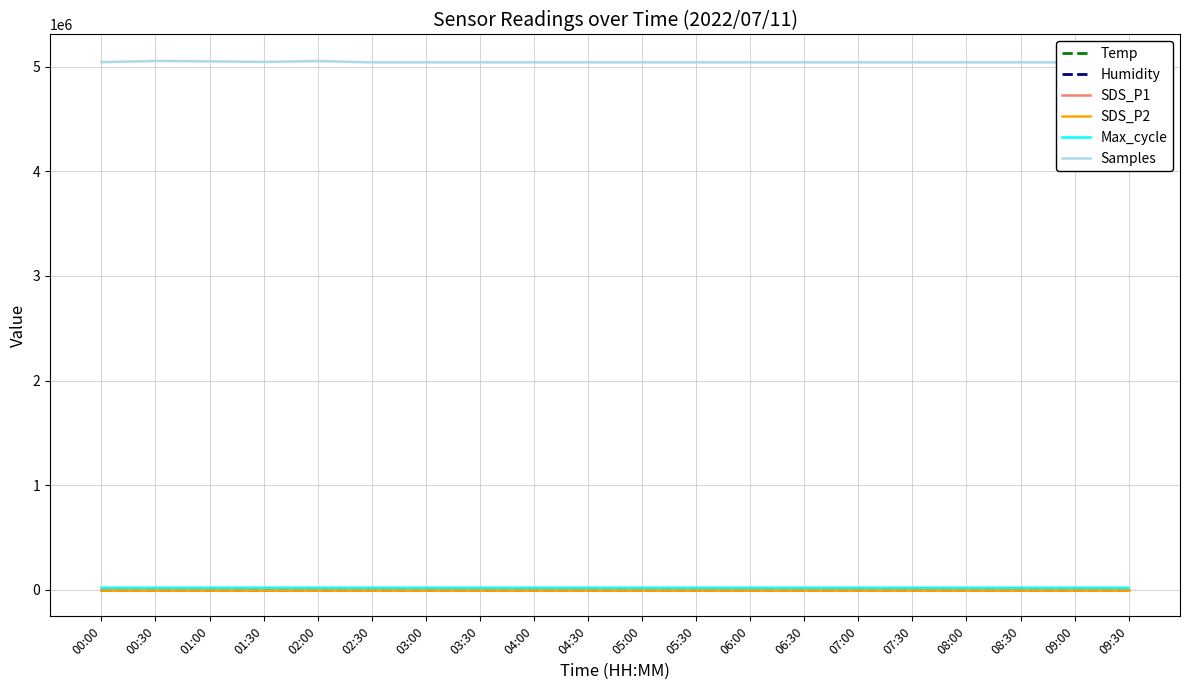

What are all the series names shown in the legend?

Temp, Humidity, SDS_P1, SDS_P2, Max_cycle, Samples